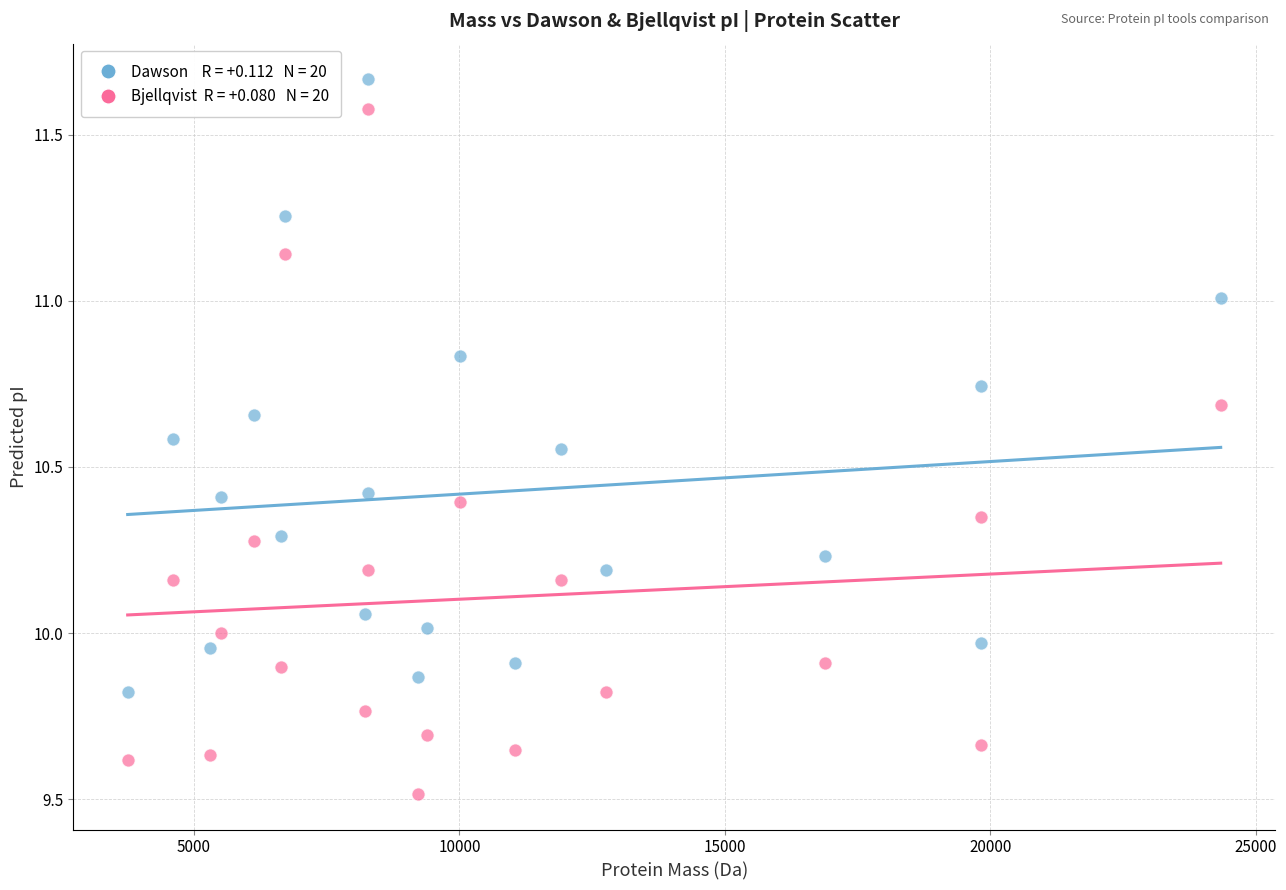

Across all data points, what is the range of X values (max minus min)?

20591.4